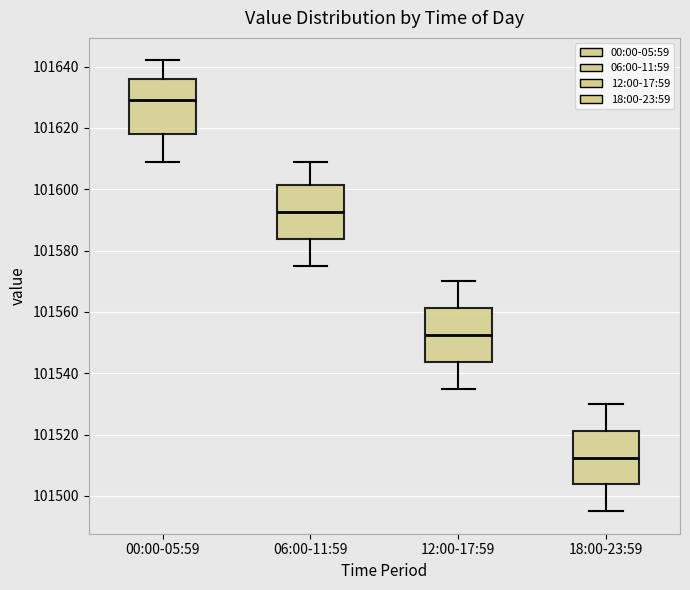

Which box's median line is the lowest?

18:00-23:59